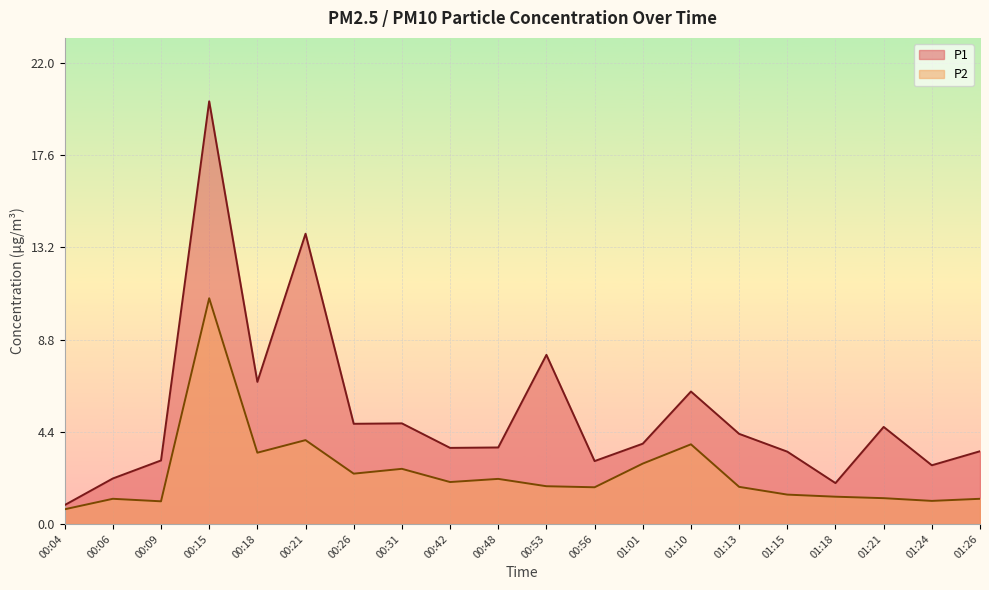

Rank the series by their maximum value, from lowest to highest.

P2, P1